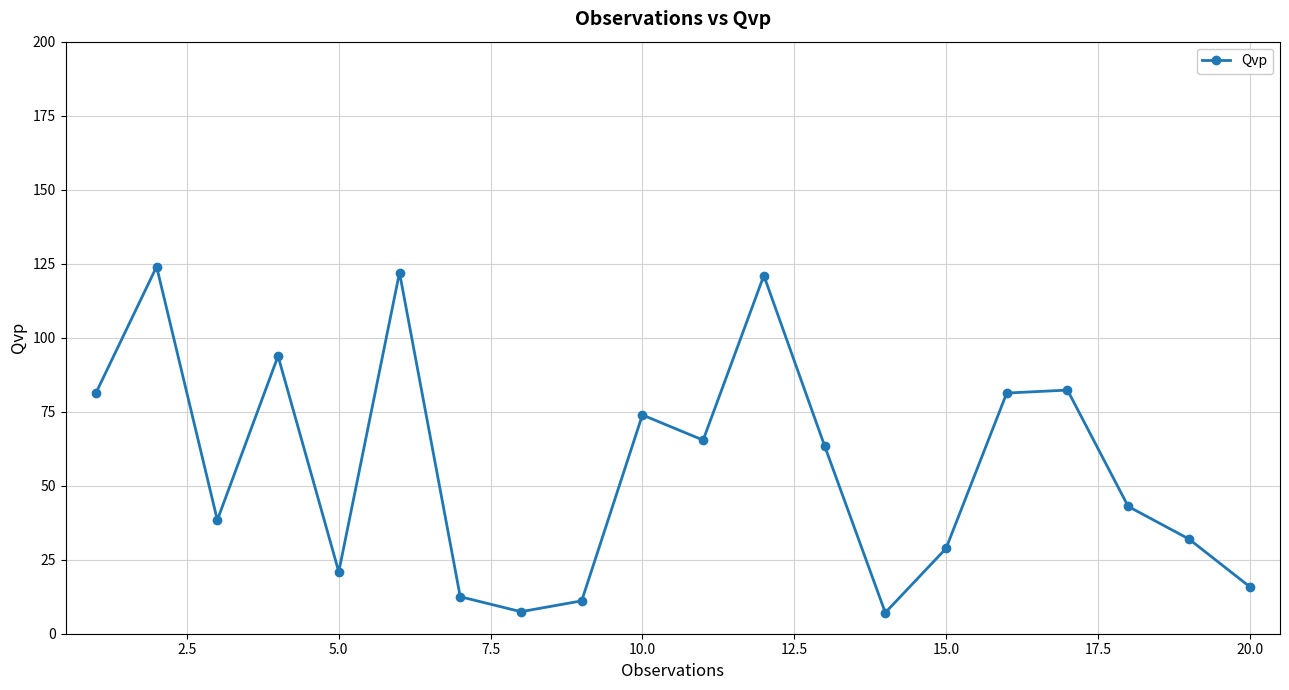

What is the value of the 3rd point from the left?

38.4